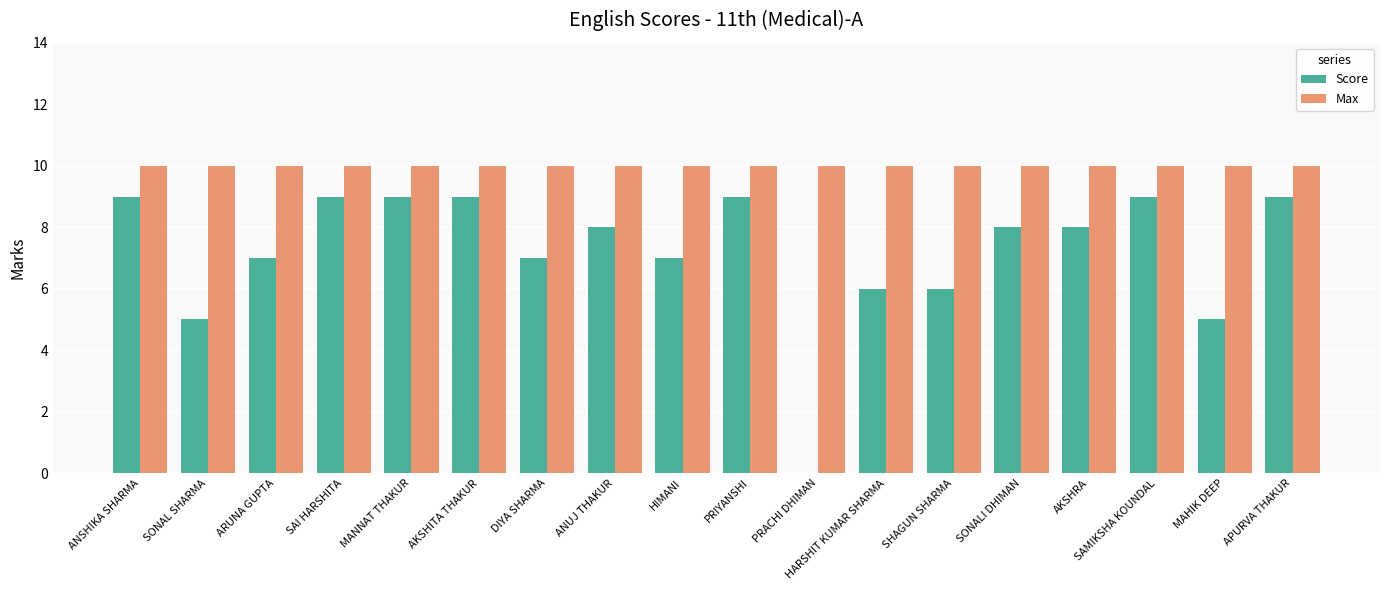

Is the value of Score at ANSHIKA SHARMA greater than the value of Max at ARUNA GUPTA?

No